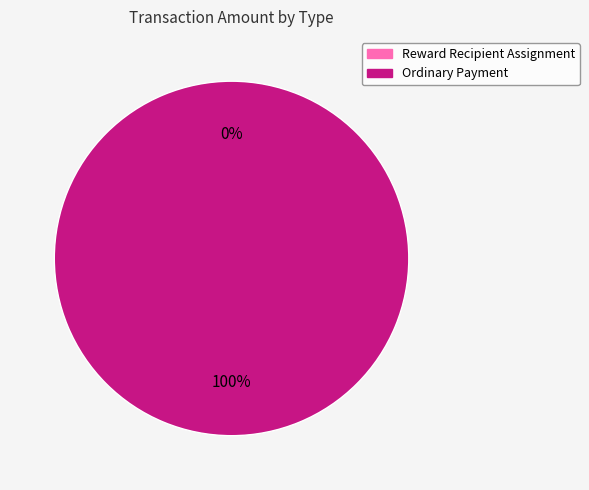

Which has a higher value, Ordinary Payment or Reward Recipient Assignment?

Ordinary Payment